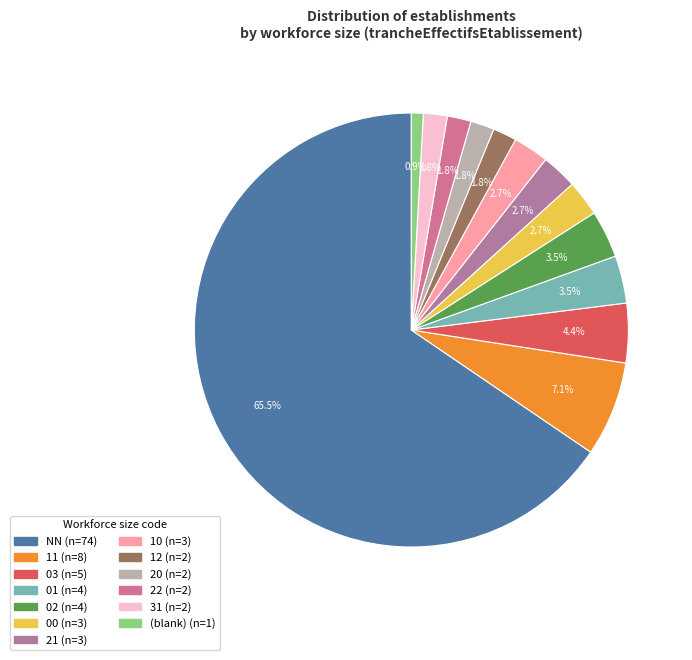

How many slices are in this pie chart?

13